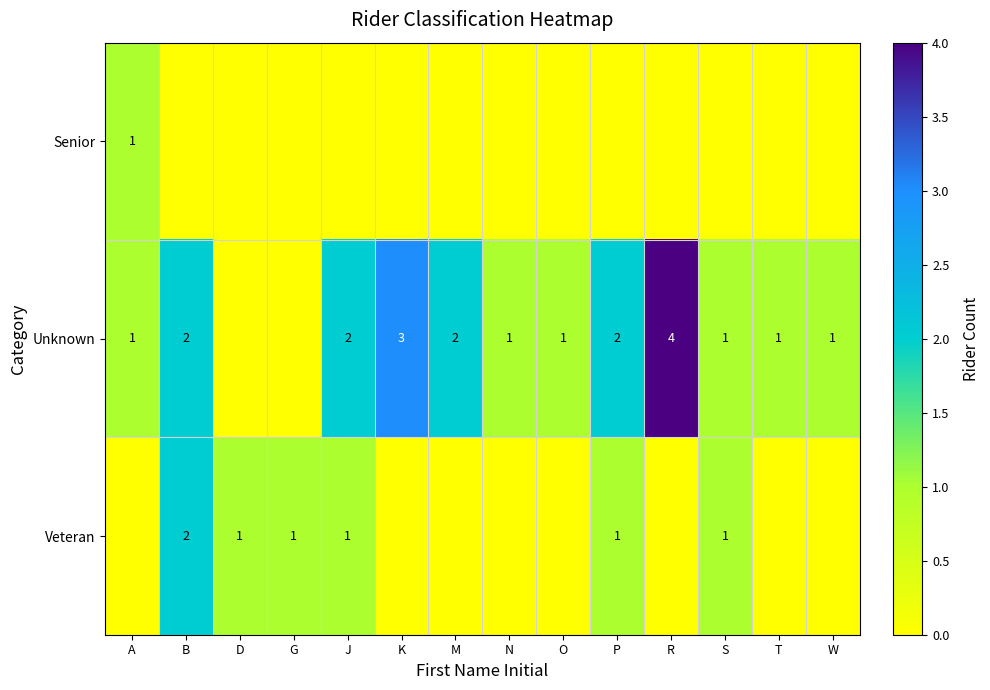

Which series has the largest range (max minus min)?

Unknown